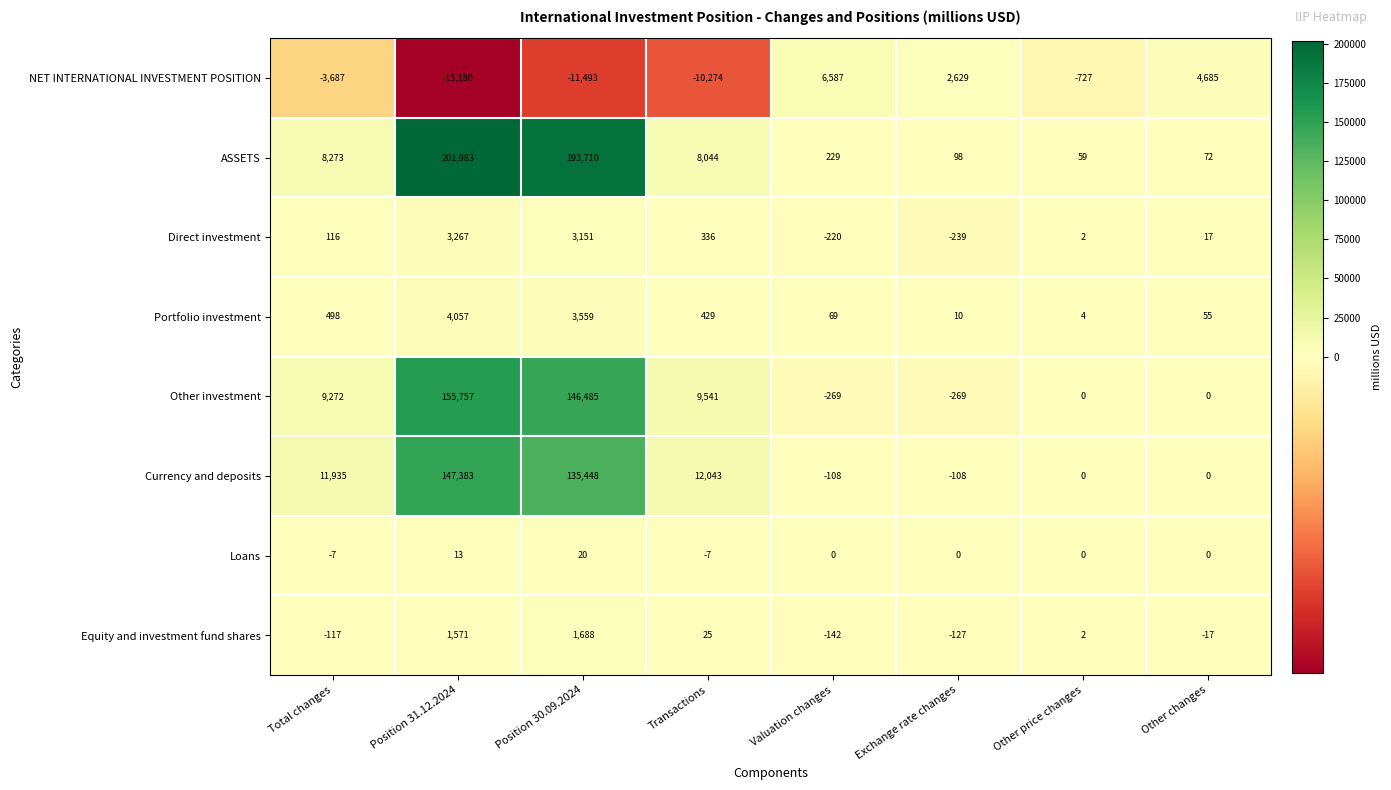

What is the minimum value shown in the chart?

-15180